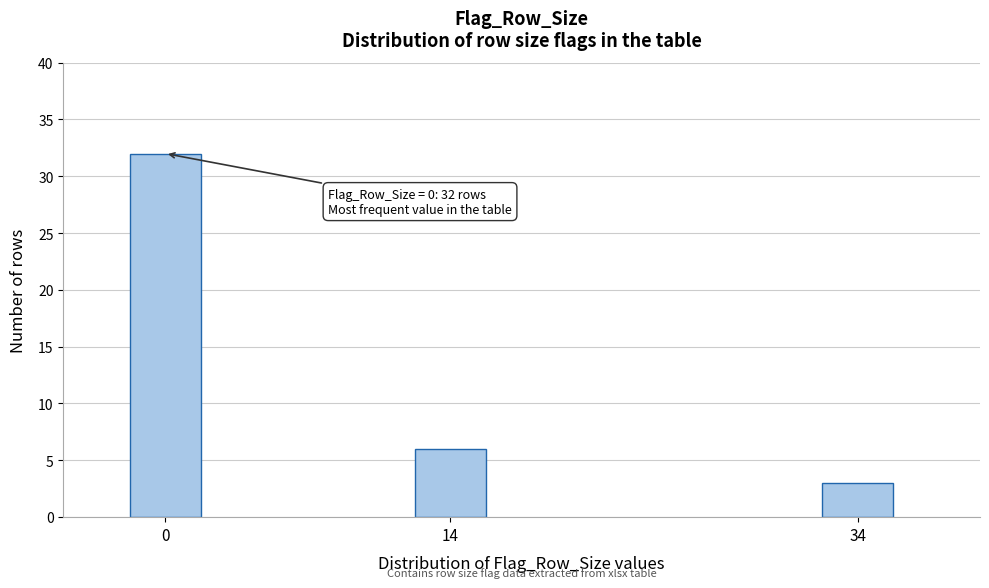

Reading right to left, transcribe all the data shown in this chart.

3	6	32